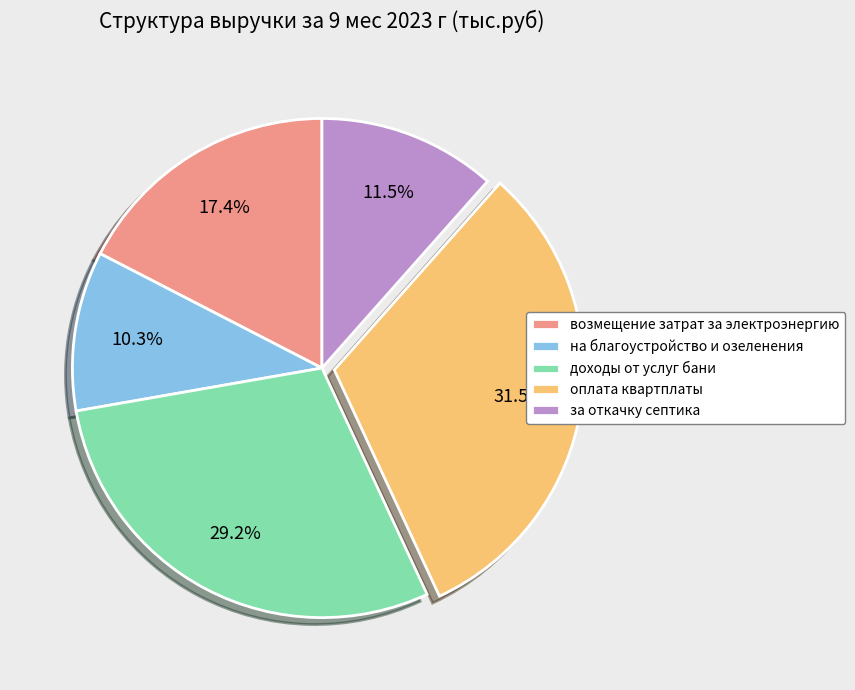

Is it true that доходы от услуг бани is 29% of the pie?

True